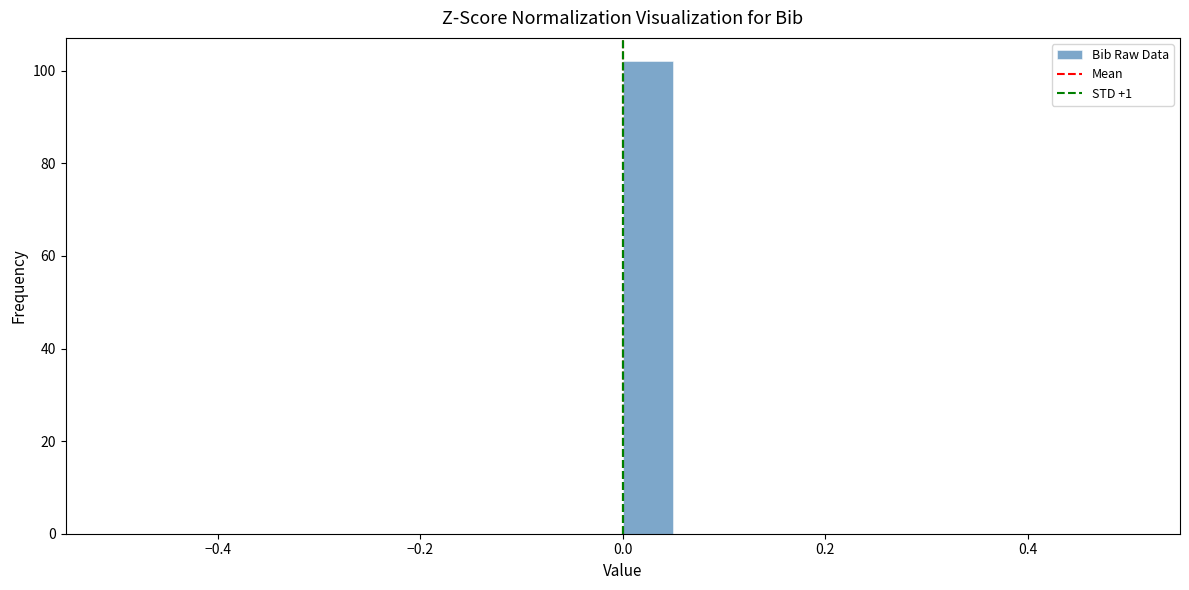

Around what value on the x-axis is the tallest bar? Give the approximate position of its centre, as read against the axis.

0.02